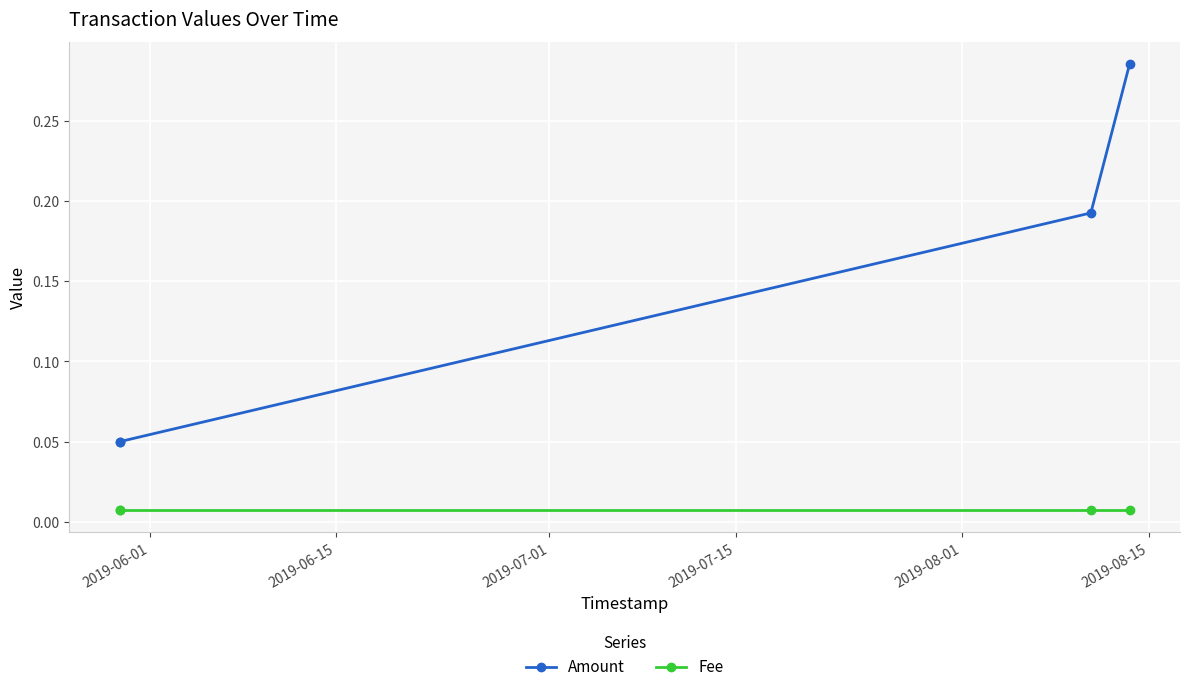

Is this an area chart (filled region under the line)?

No